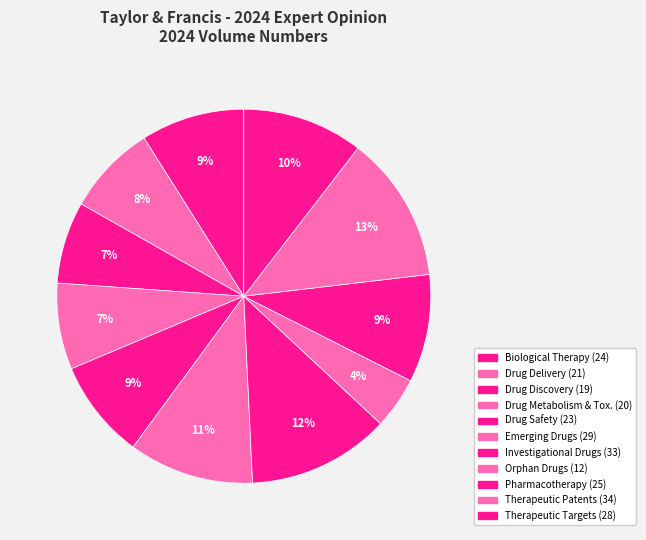

How many slices are in this pie chart?

11